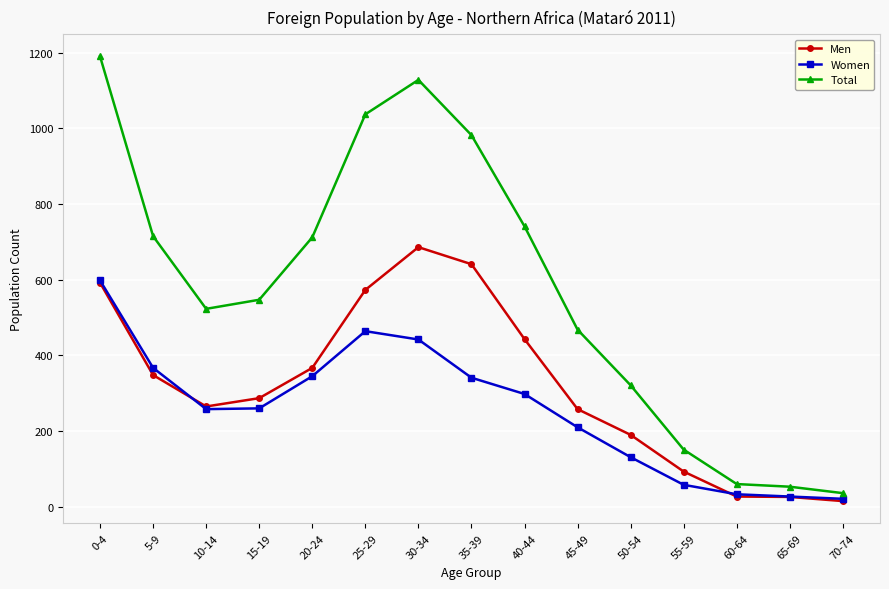

What is the minimum value shown in the chart?

15